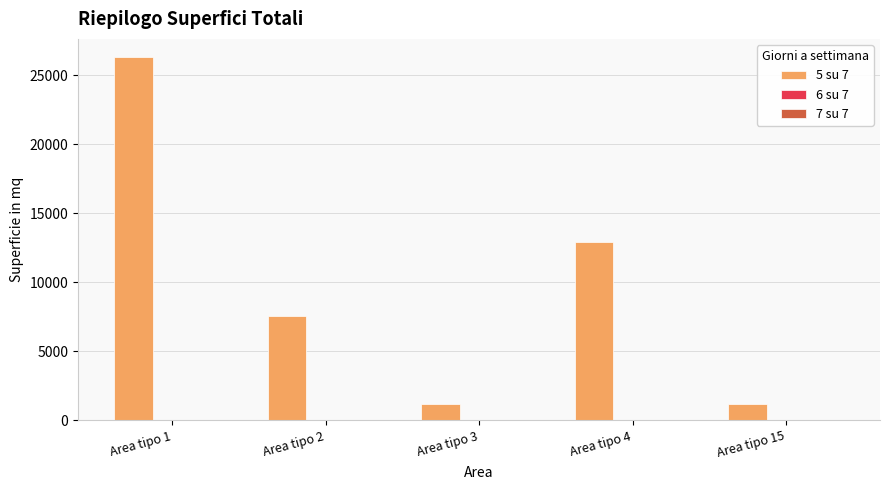

What is the value of the 4th bar from the left?

12909.5